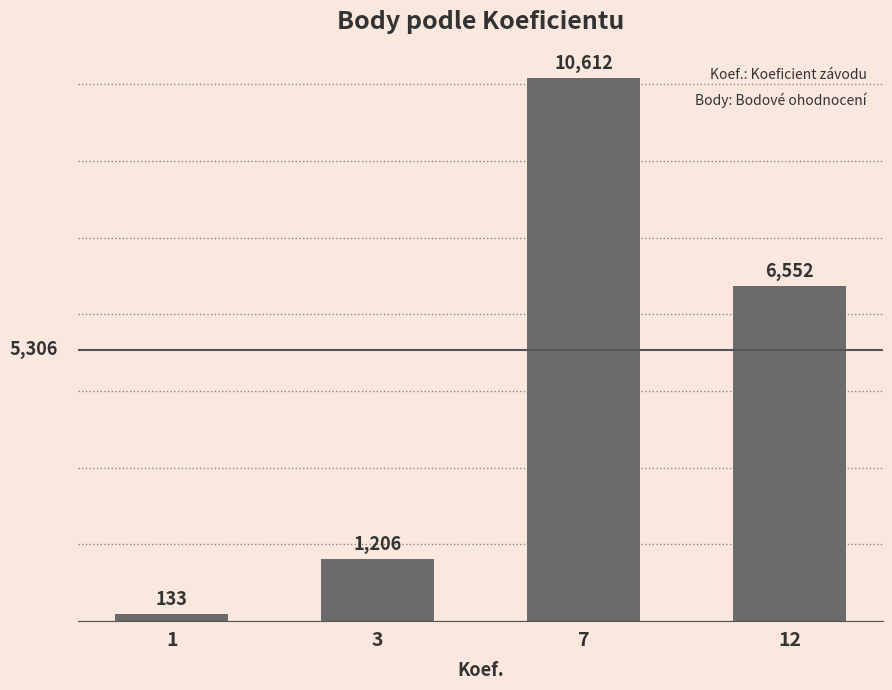

Read the value at 7.

10612